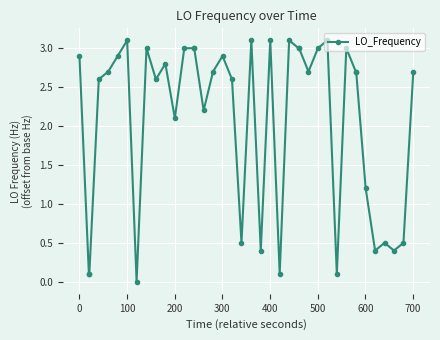

What is the greatest value displayed?

3.1